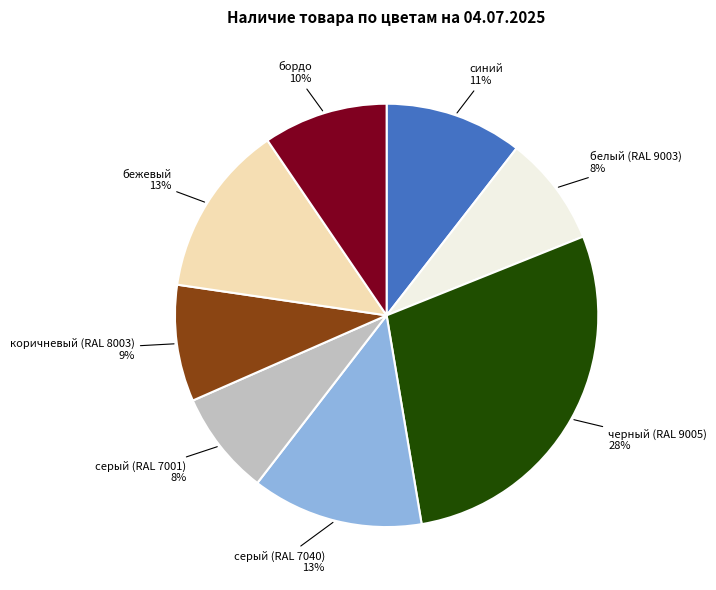

Count the number of slices in the pie.

8